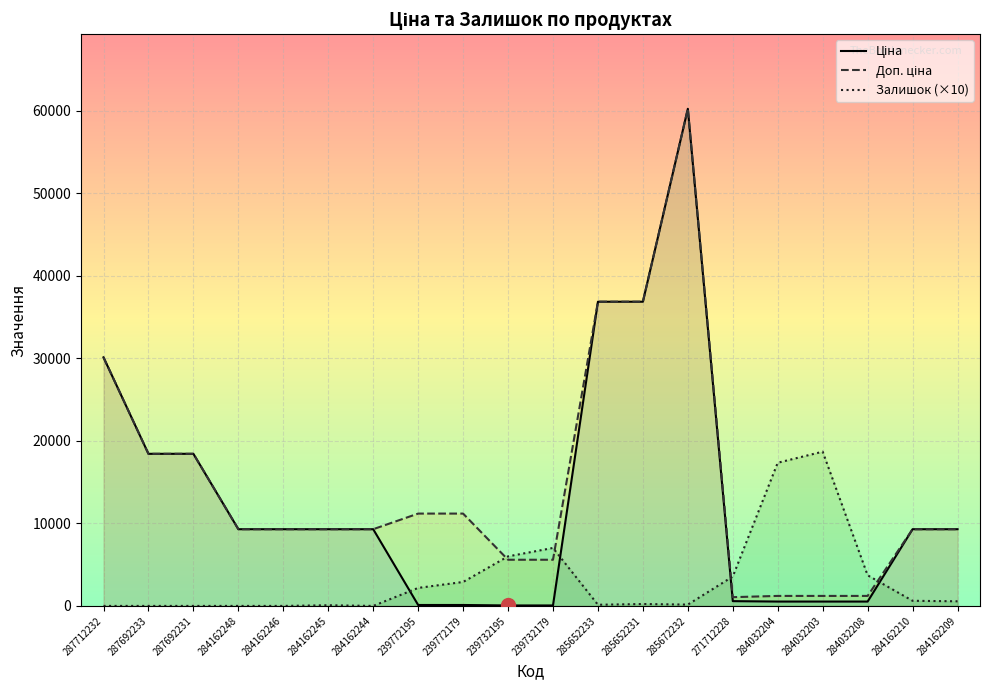

Reading right to left, extract all data points from this chart.

Ціна: 9290.5	9290.5	528.2	528.2	528.2	578.1	60205.6	36841.8	36841.8	55.9	55.9	111.8	111.8	9290.5	9290.5	9290.5	9290.5	18420.9	18420.9	30102.8
Доп. ціна: 9290.5	9290.5	1210.7	1210.7	1210.7	1060.0	60205.6	36841.8	36841.8	5591.0	5591.0	11182.0	11182.0	9290.5	9290.5	9290.5	9290.5	18420.9	18420.9	30102.8
Залишок: 560.0	620.0	3710.0	18680.0	17340.0	3560.0	160.0	230.0	140.0	7020.0	6000.0	2900.0	2180.0	0.0	80.0	0.0	0.0	0.0	0.0	0.0